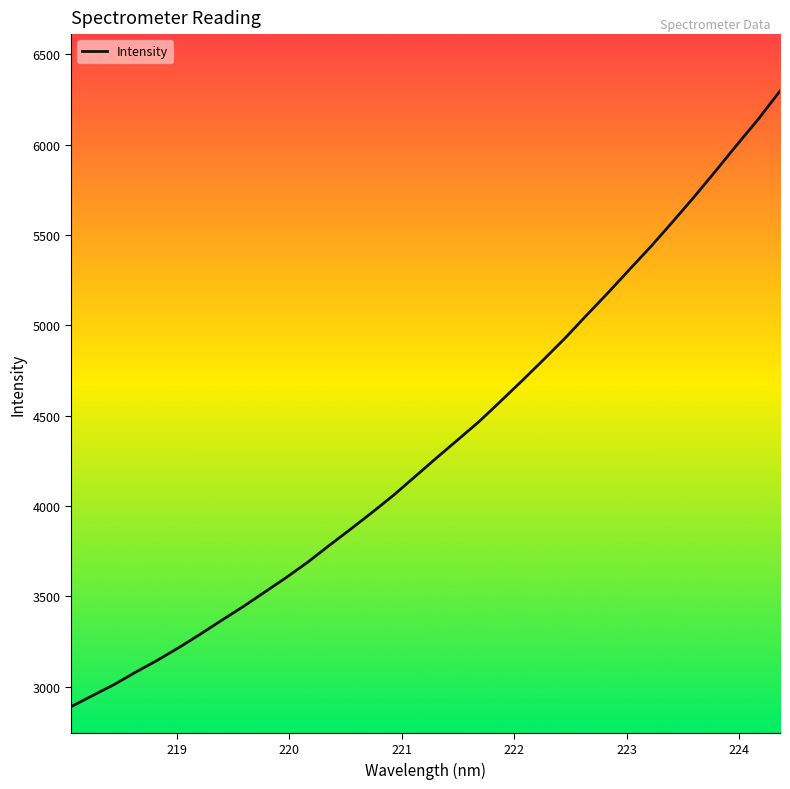

What is the minimum value shown in the chart?

2888.5